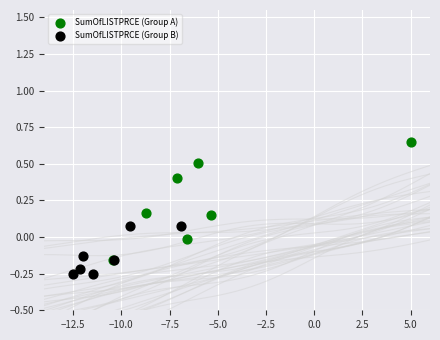

Which series contains the lowest Y value?

SumOfLISTPRCE (Group B)